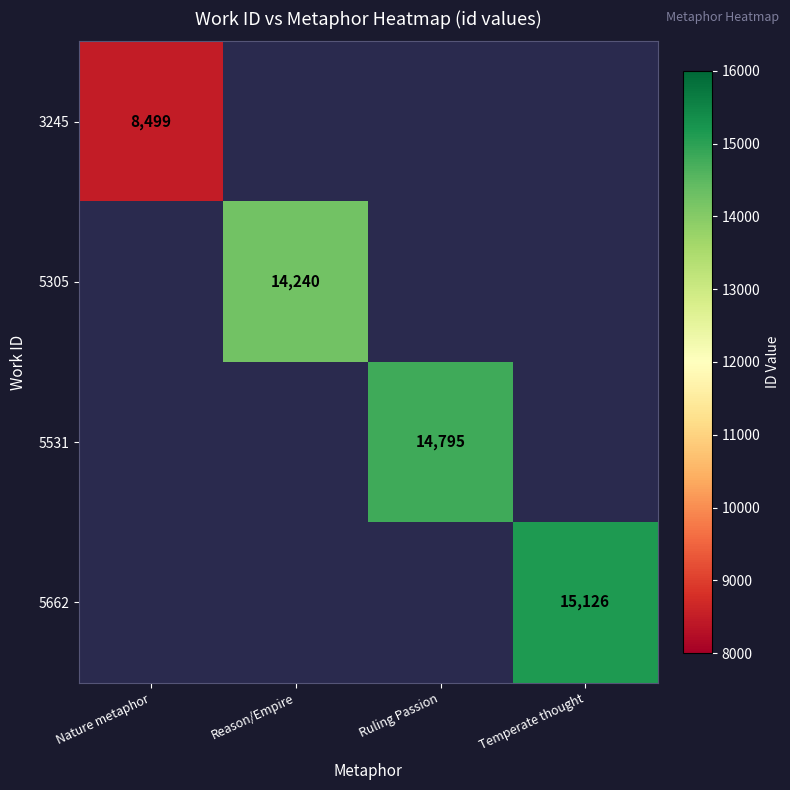

Is the value of 5305 at Reason/Empire greater than the value of 5531 at Ruling Passion?

No